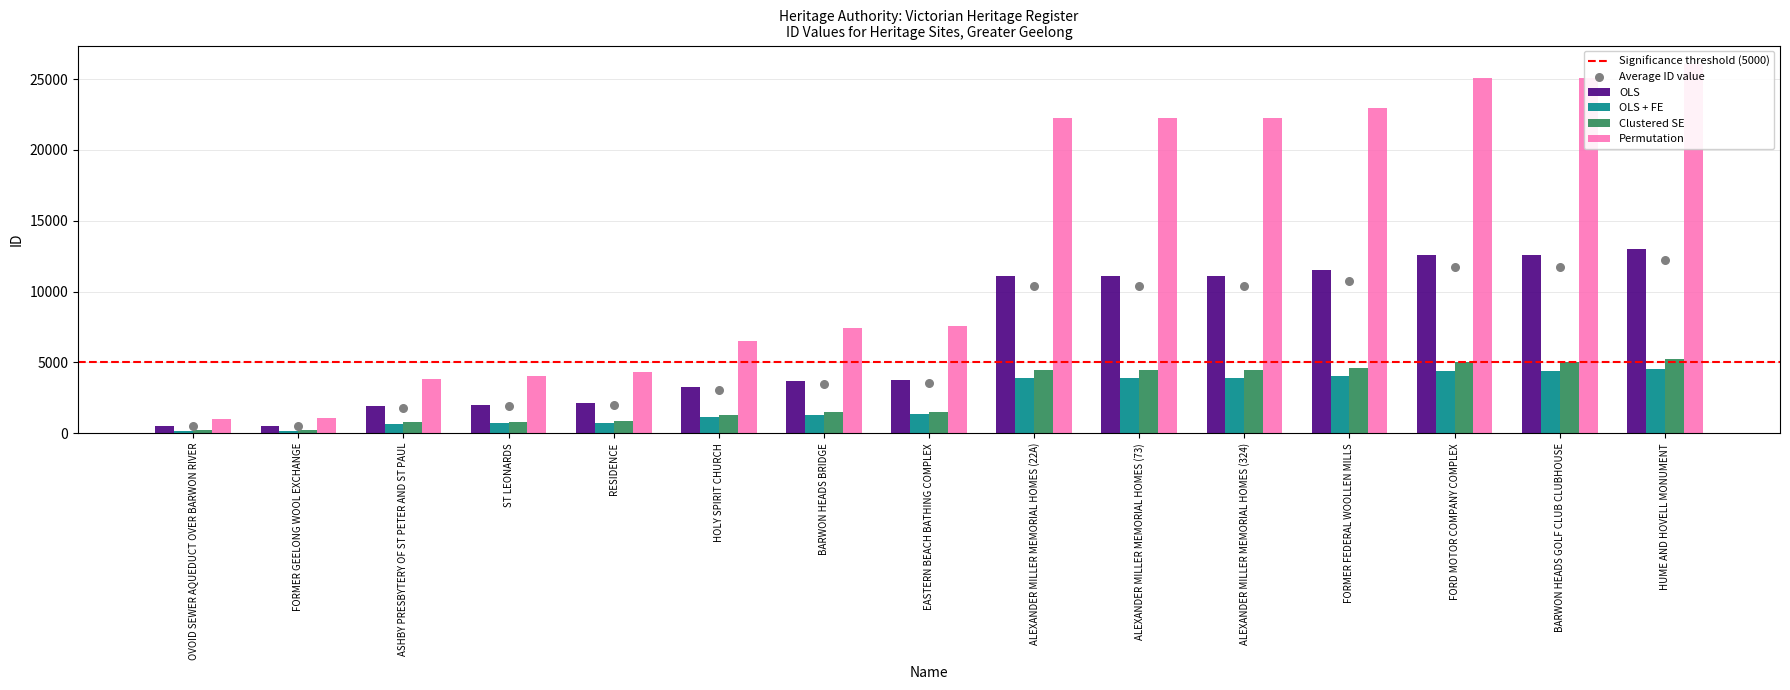

Approximately how many times larger is the value at ALEXANDER MILLER MEMORIAL HOMES (73) compared to ALEXANDER MILLER MEMORIAL HOMES (22A)?

1.0